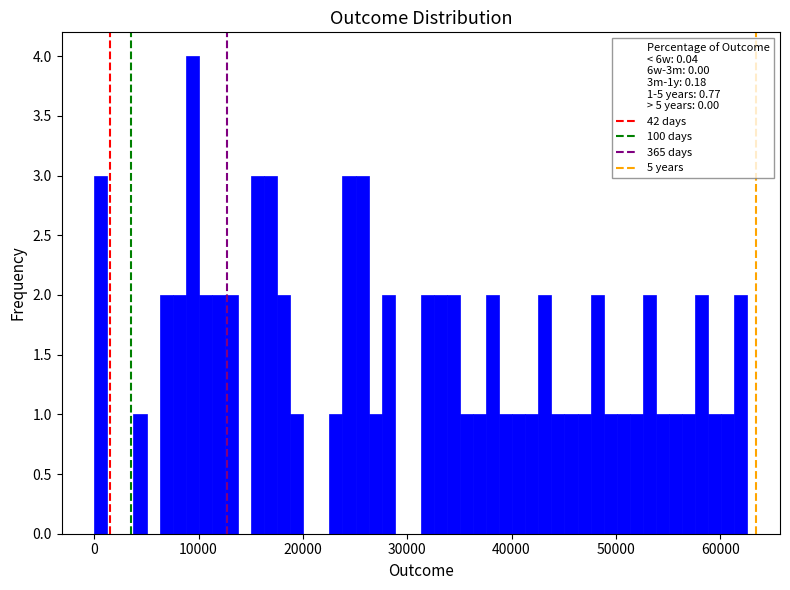

Around what value on the x-axis is the tallest bar? Give the approximate position of its centre, as read against the axis.

9000